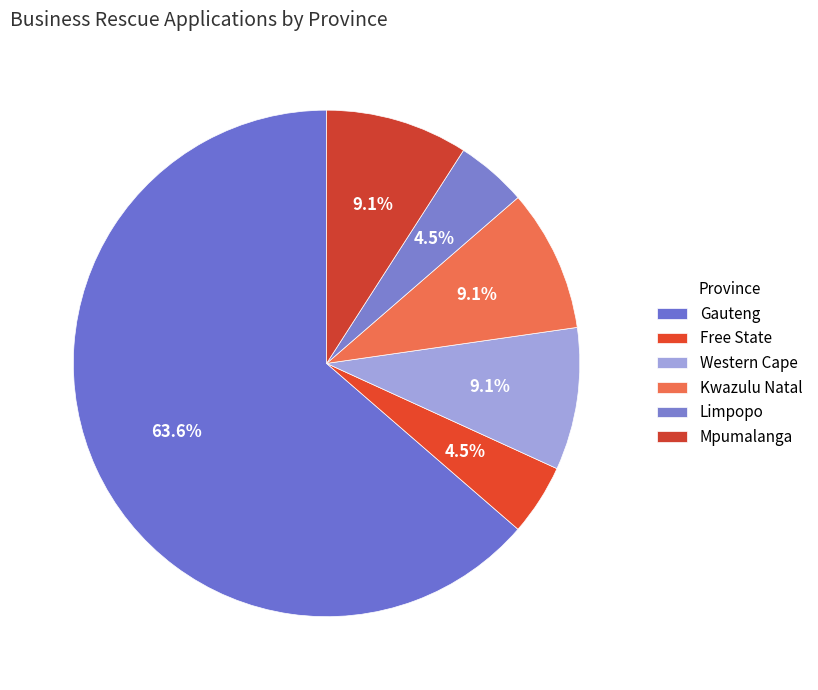

Which category has the biggest portion of the pie?

Gauteng